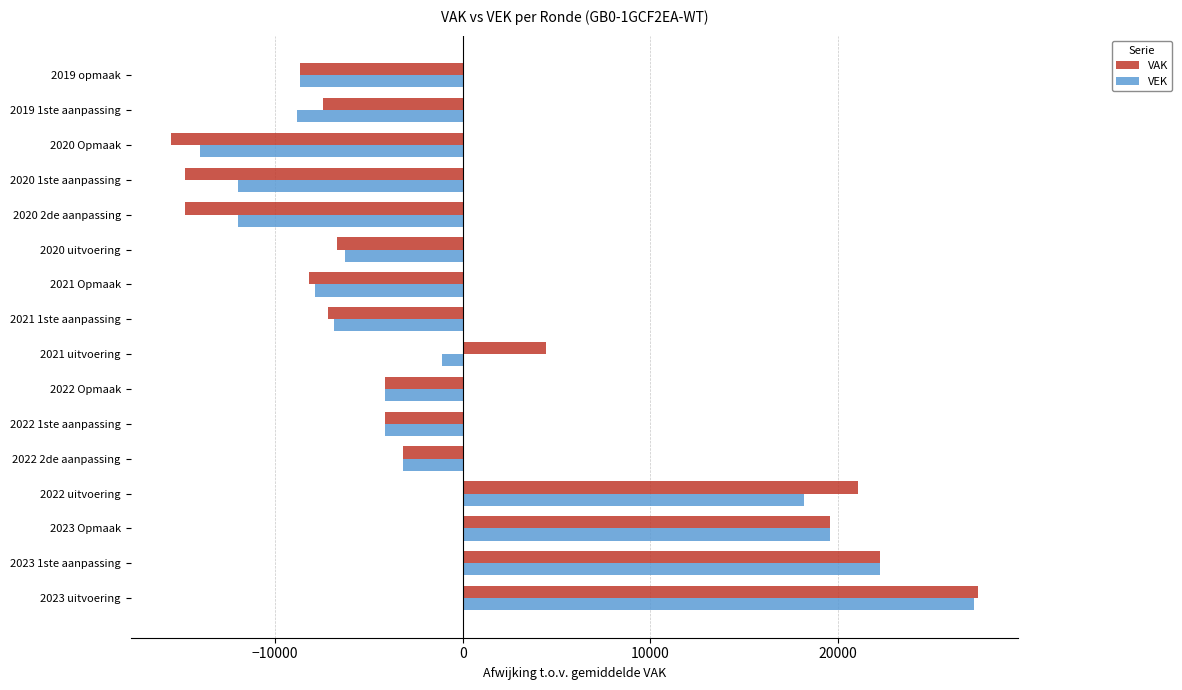

What is the greatest value displayed?

27440.8